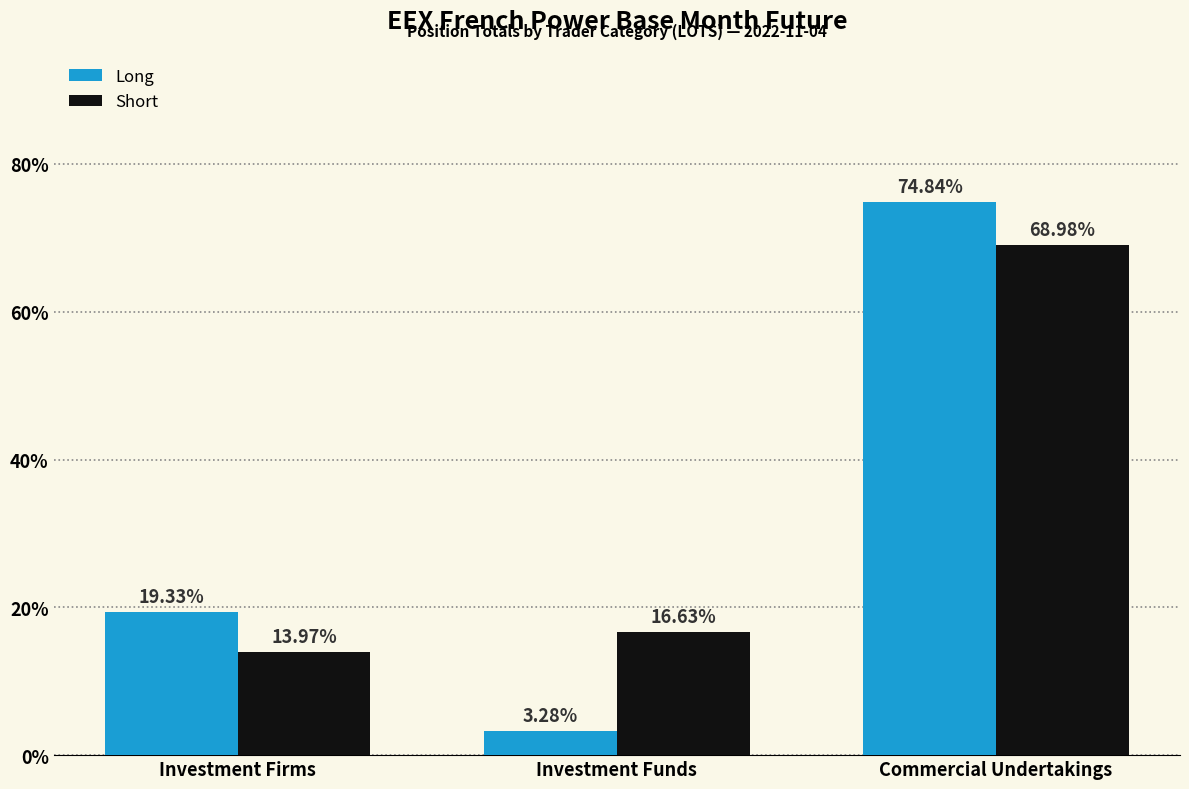

At which label does Short reach its minimum?

Investment Firms